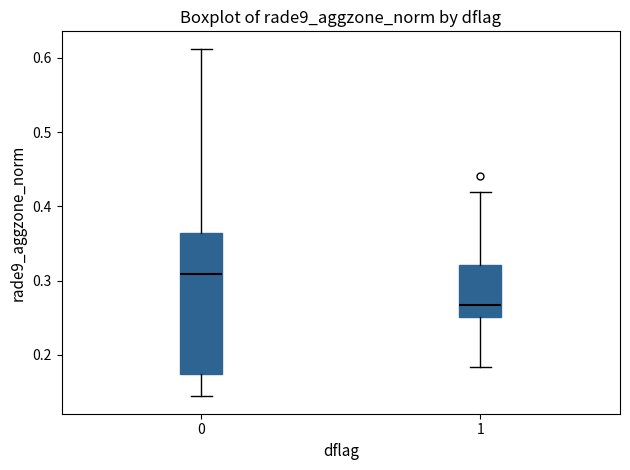

Where does the lower whisker of the box at x = 0 end on the y-axis? The values are not printed on the chart, so give them approximately, as read against the axis.

0.14